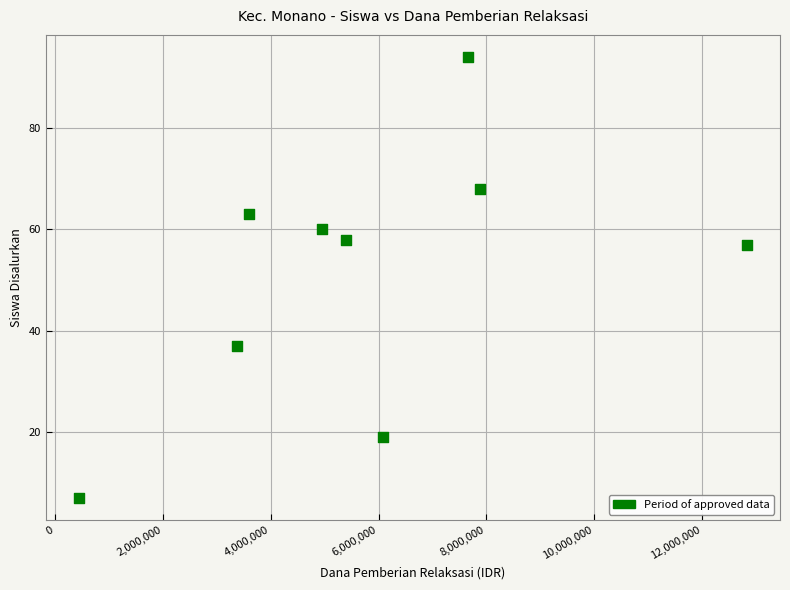

What is the average Y value?

51